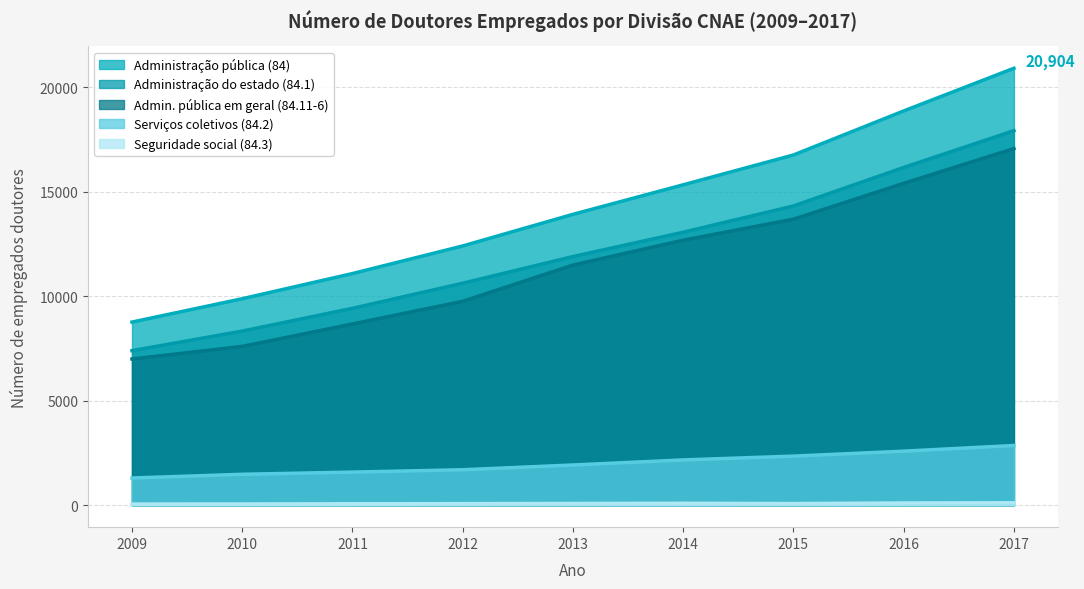

True or false: Administração do estado (84.1) and Seguridade social (84.3) intersect in this chart.

False